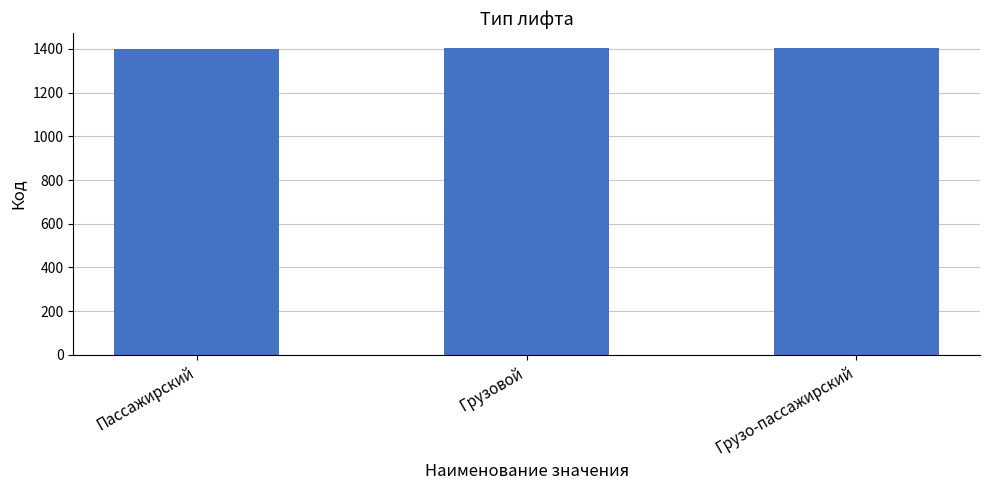

Approximately how many times larger is the value at Грузо-пассажирский compared to Пассажирский?

1.0